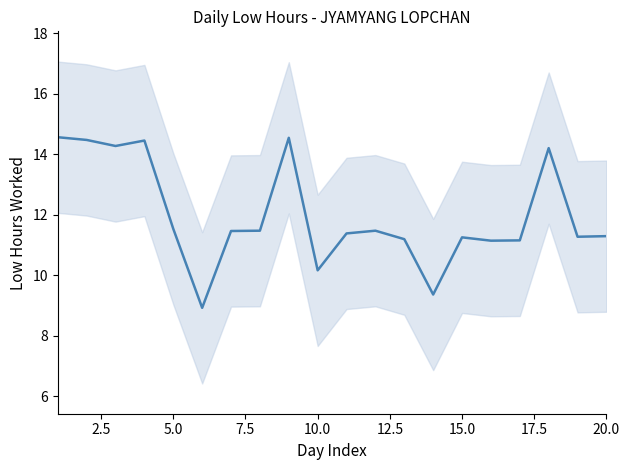

How many series are shown in this chart?

1